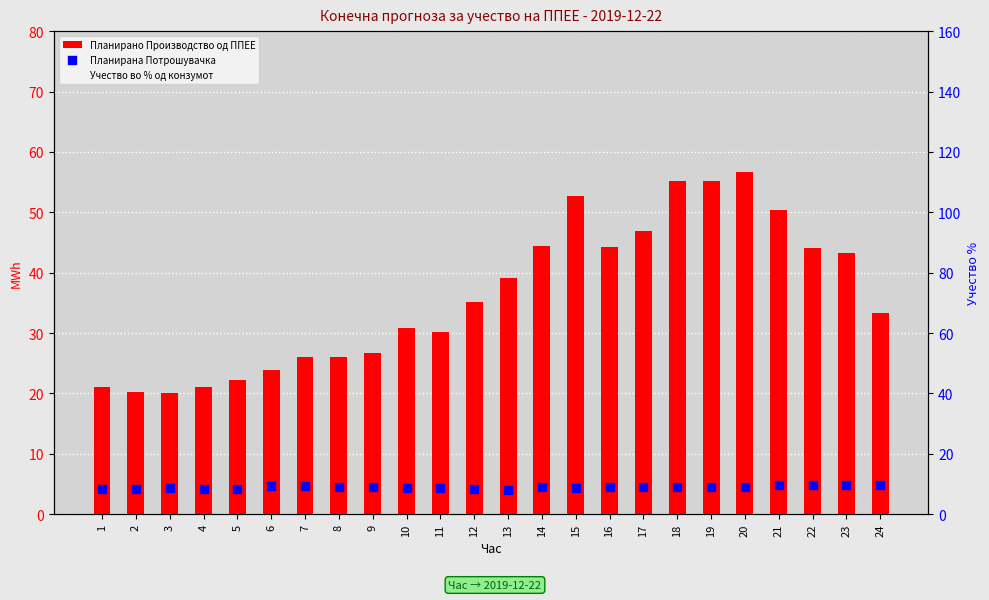

Which series has the largest total across all categories?

Учество во % од конзумот